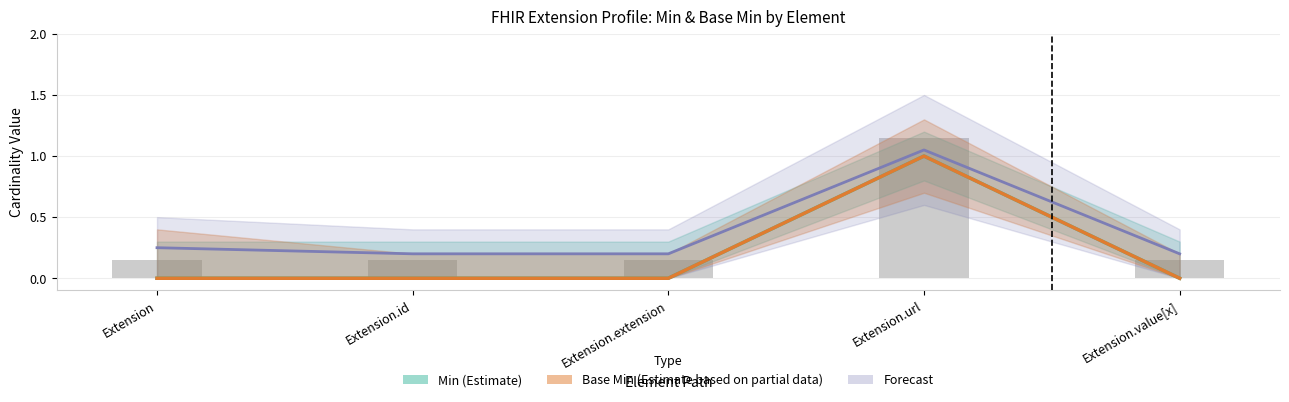

List the labels in order of Base Min (Partial) value, smallest first.

Extension, Extension.id, Extension.extension, Extension.value[x], Extension.url